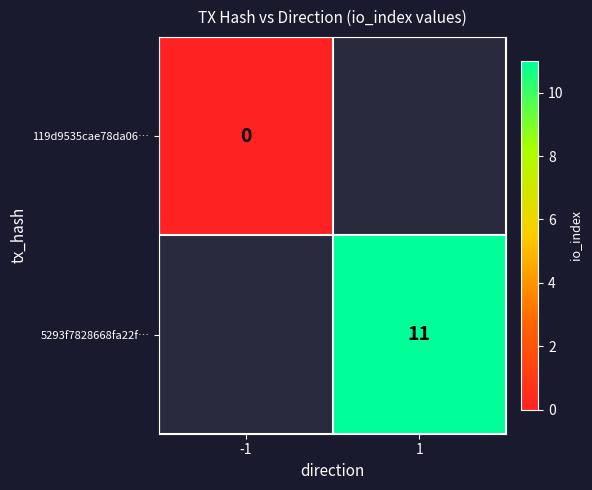

Is it true that 5293f7828668fa22f… equals 11 at 1?

True